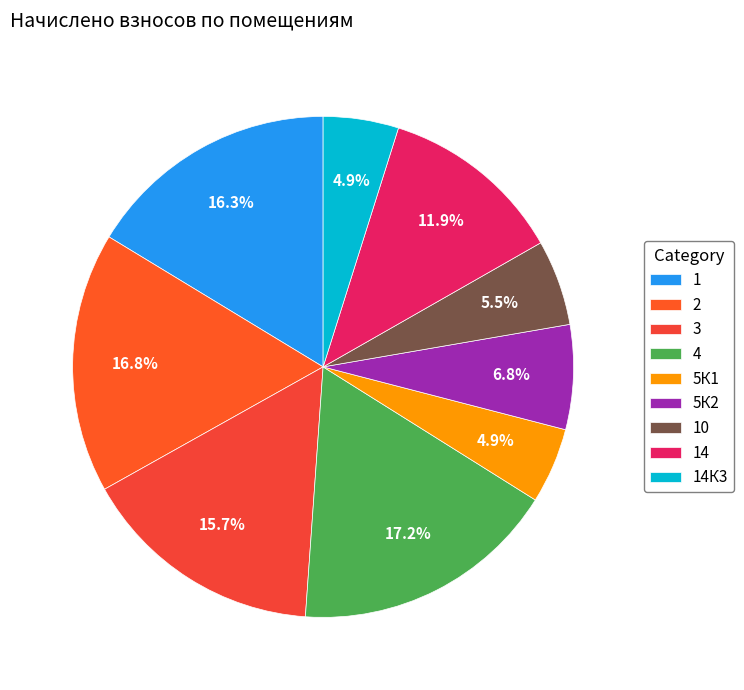

Approximately how many times larger is the value at 4 compared to 14К3?

3.5